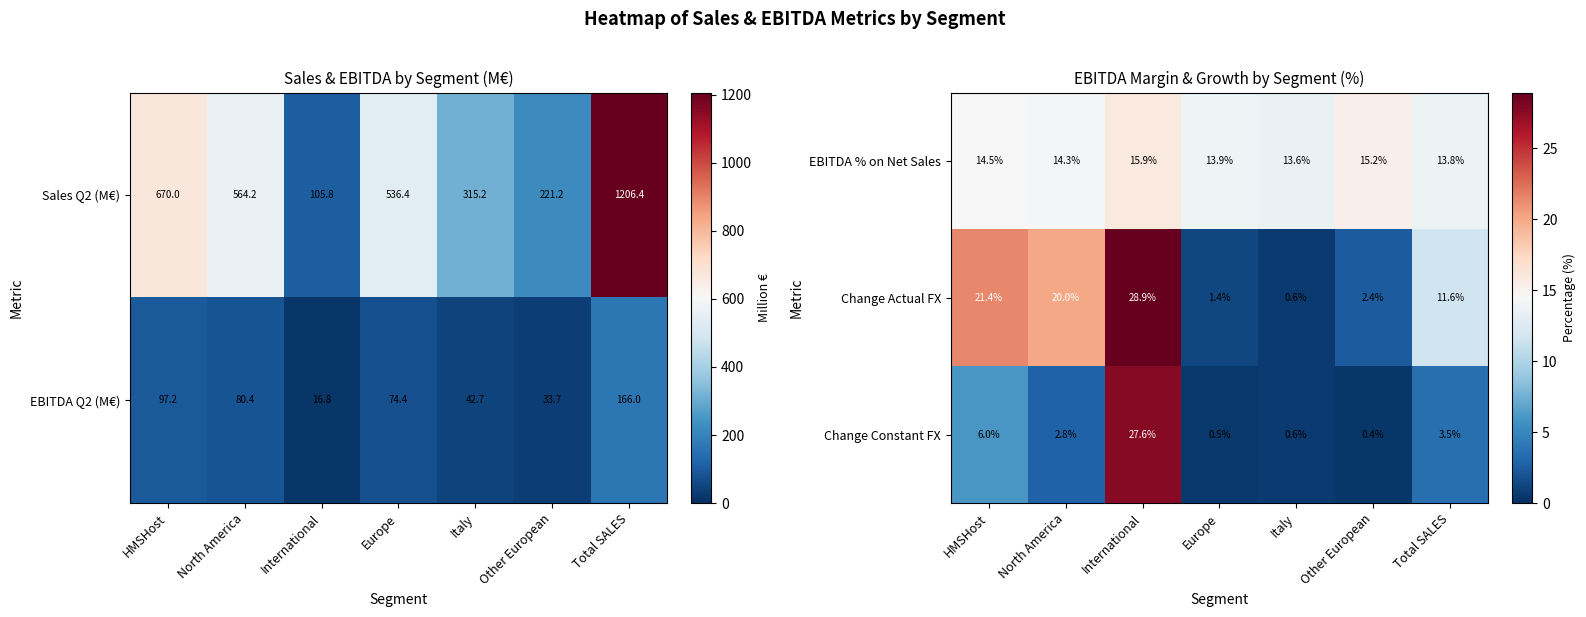

Where is Change Actual FX nearest to the value 14?

Total SALES